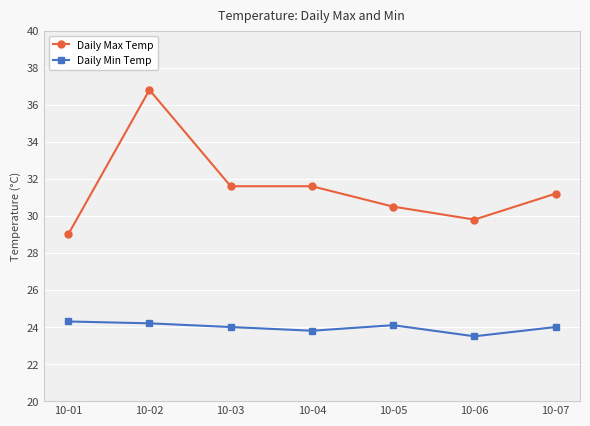

How many series are shown in this chart?

2